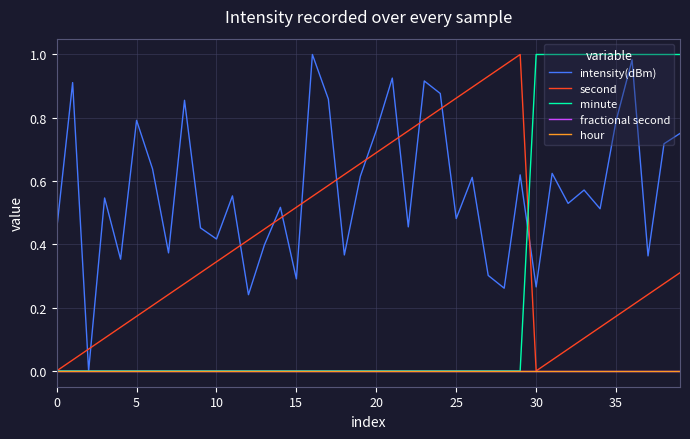

Does the chart display data point markers on the line(s)?

No